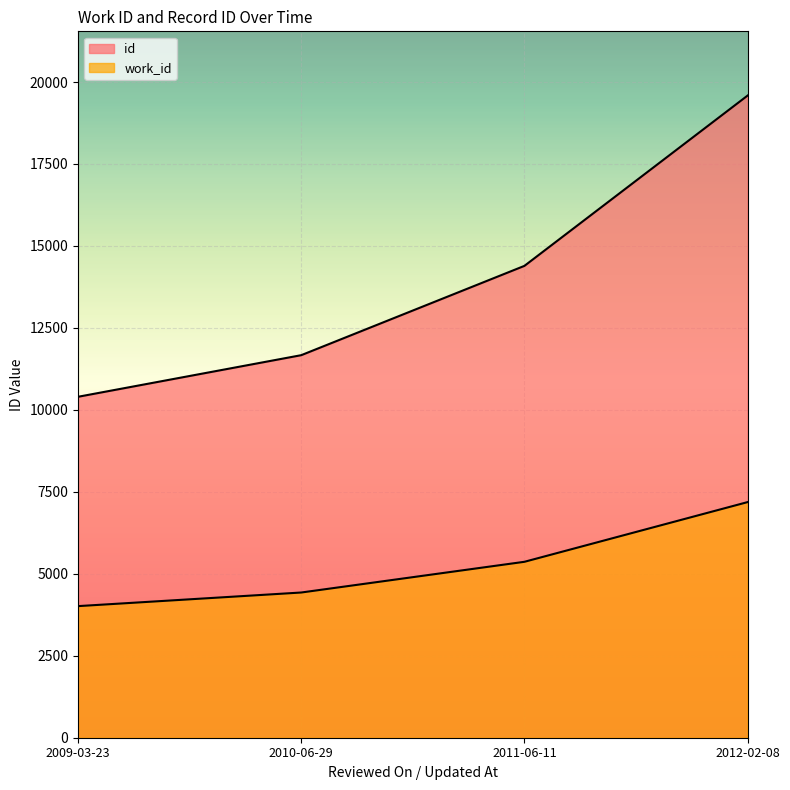

Which has a higher value, 2011-06-11 or 2012-02-08?

2012-02-08